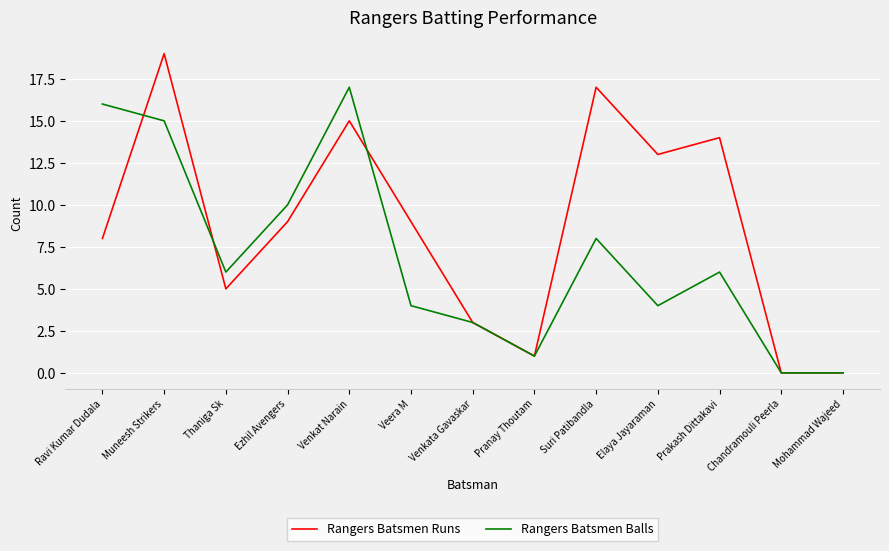

Rank the series by their maximum value, from highest to lowest.

Rangers Batsmen Runs, Rangers Batsmen Balls